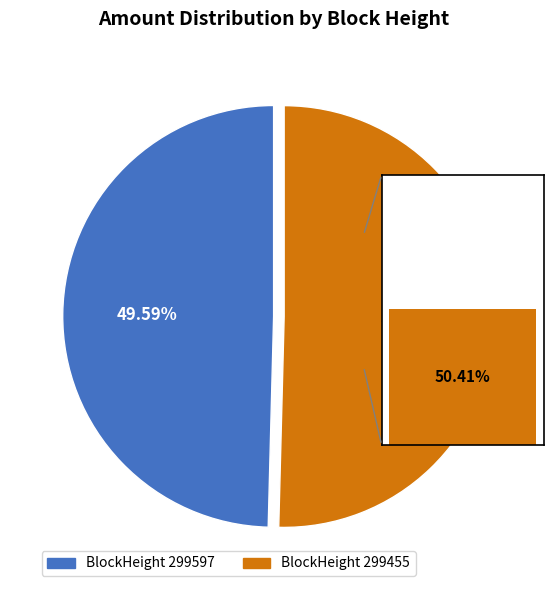

What percentage do 299597 and 299455 together represent?

100.0%